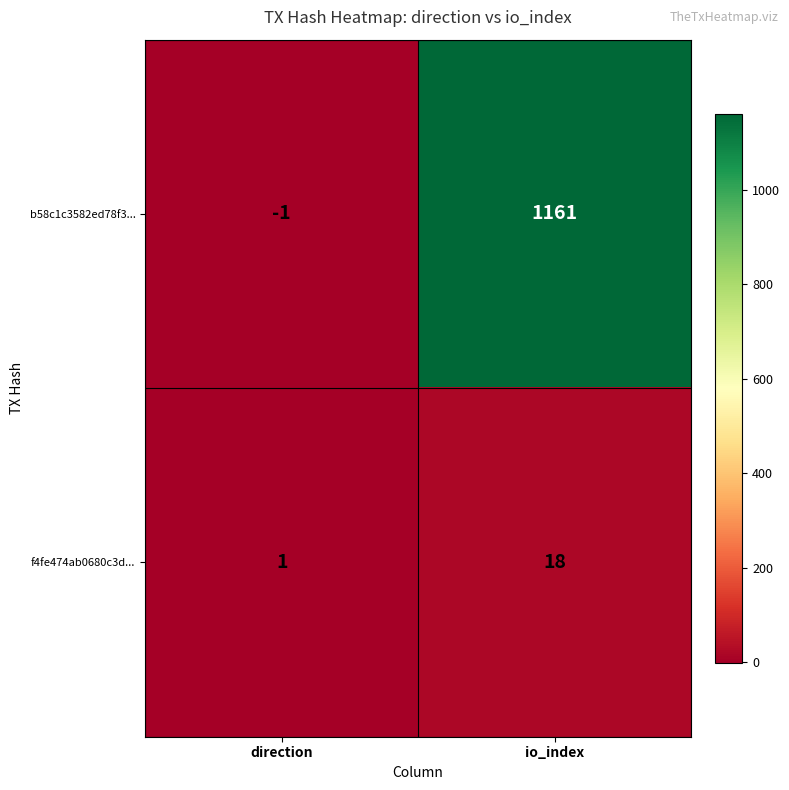

How many distinct data groups are displayed?

2